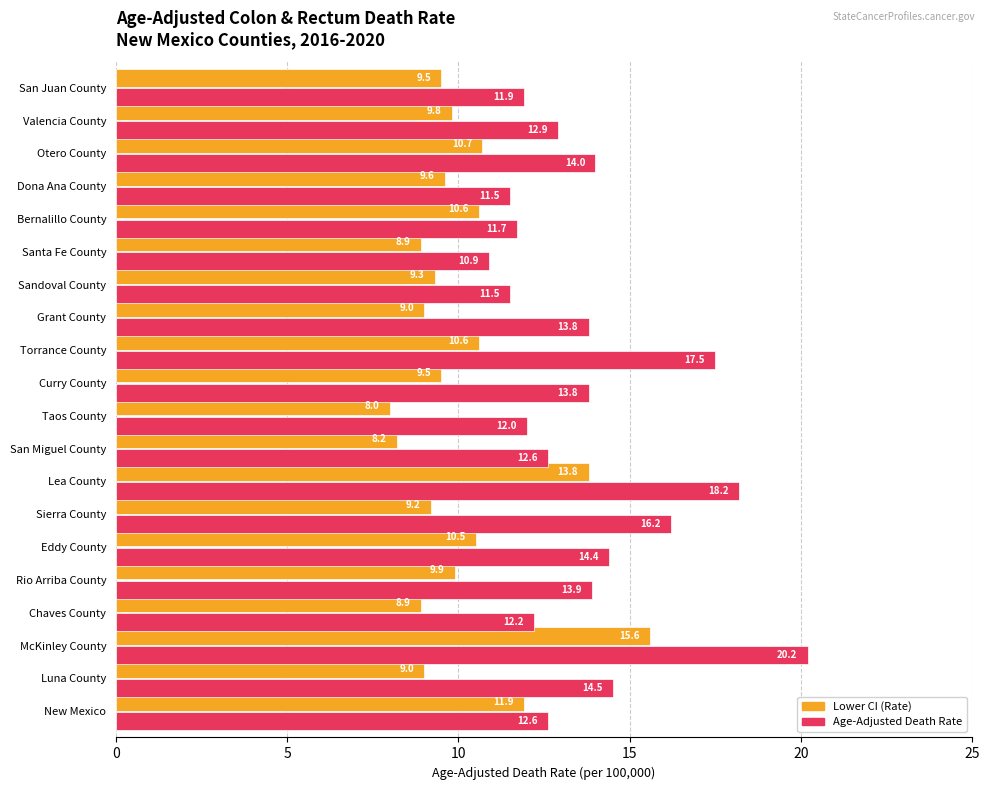

What is the smallest value displayed?

8.0